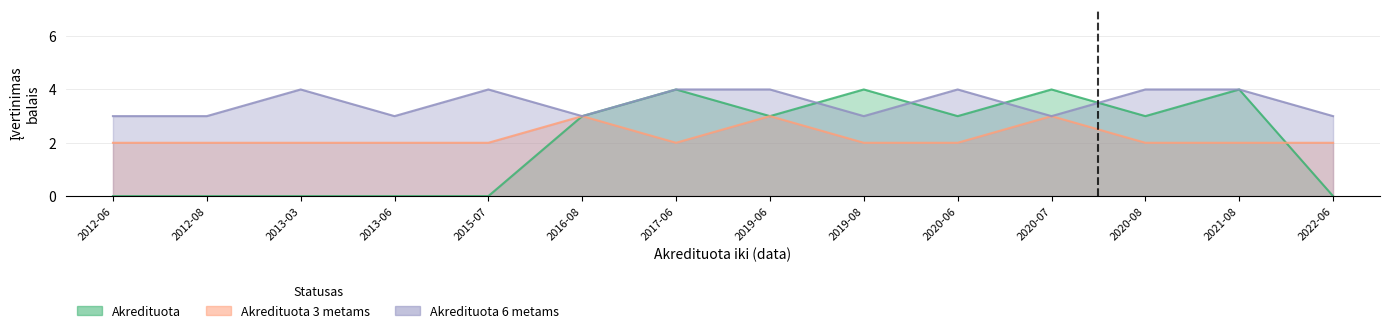

At which label does Akredituota first exceed 3?

2017-06